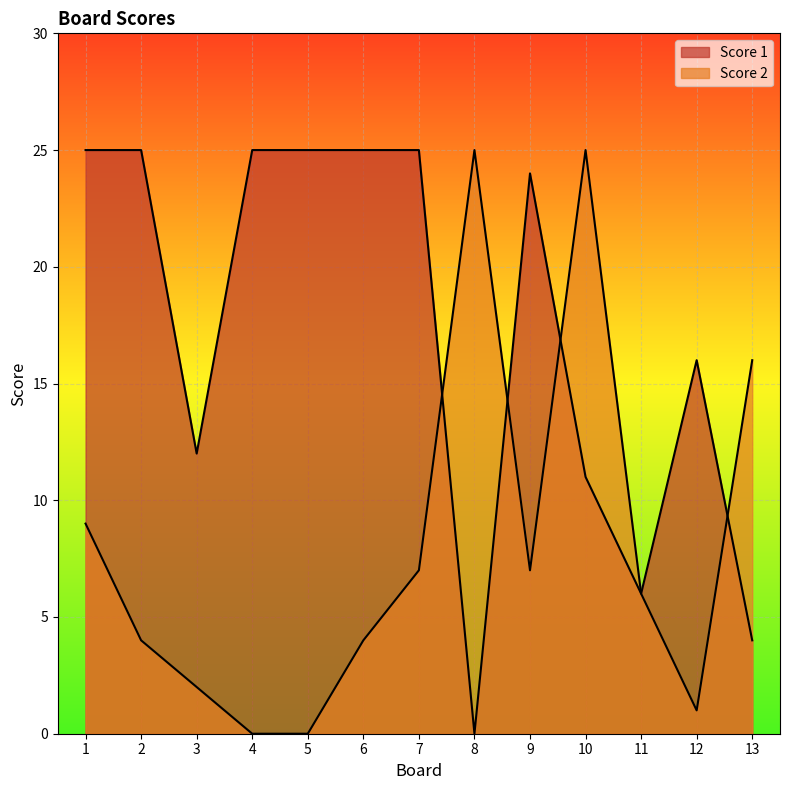

How many times do Score 1 and Score 2 cross each other?

4